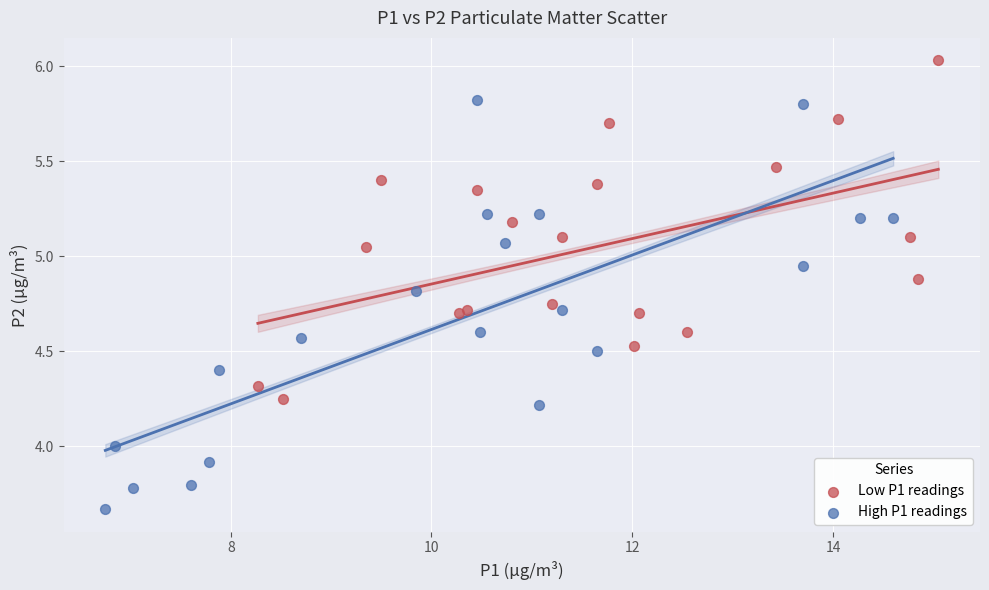

Which series contains the highest Y value?

Low P1 readings